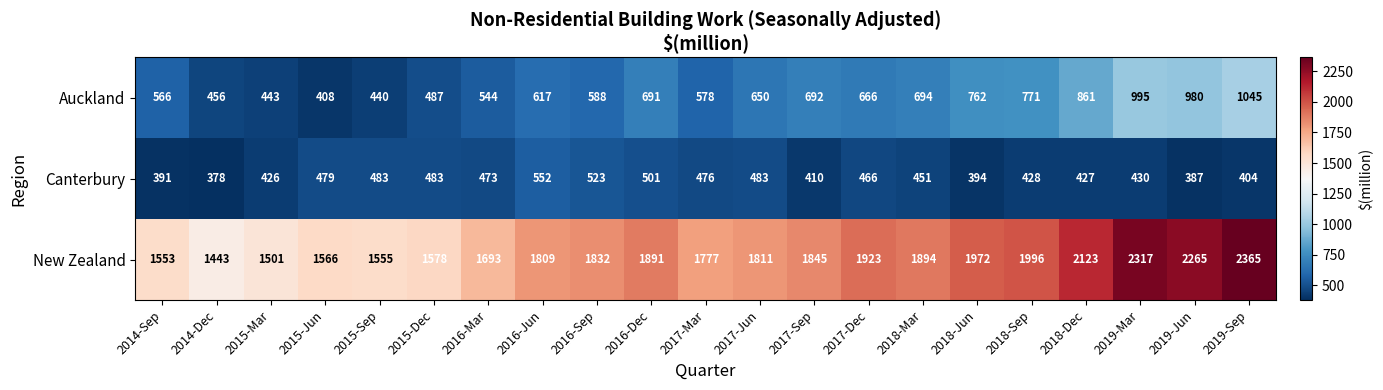

How many data points in New Zealand are above 1832?

10